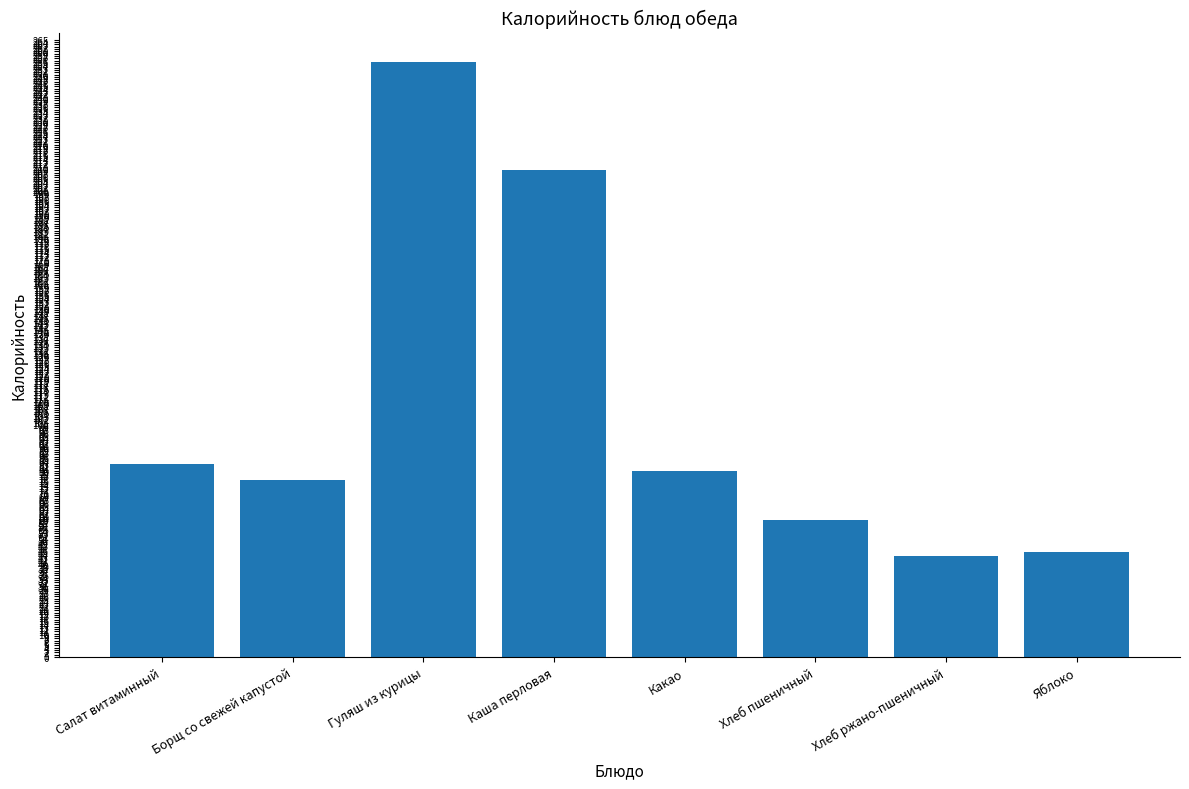

What is the value of the 2nd bar from the left?

76.0